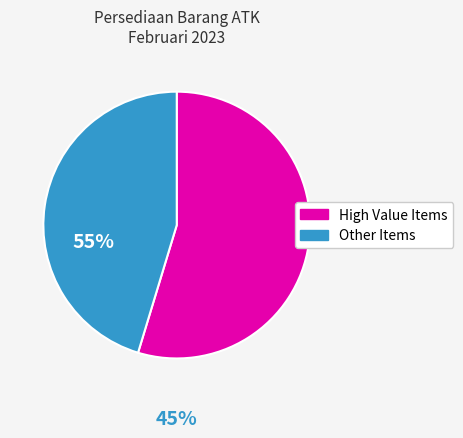

How many slices are in this pie chart?

2